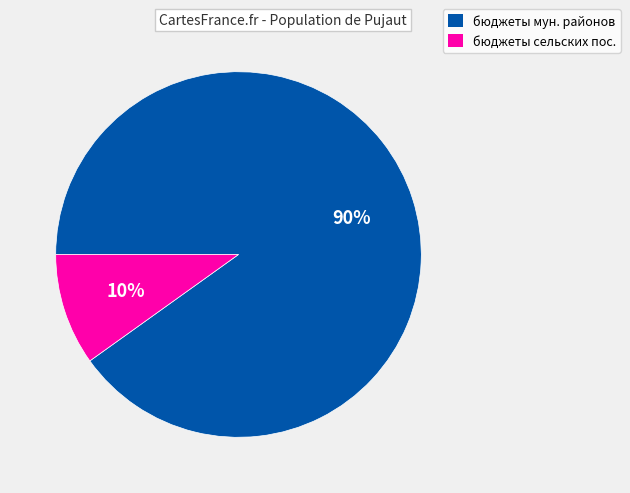

Is there any slice that represents more than half of the pie?

Yes